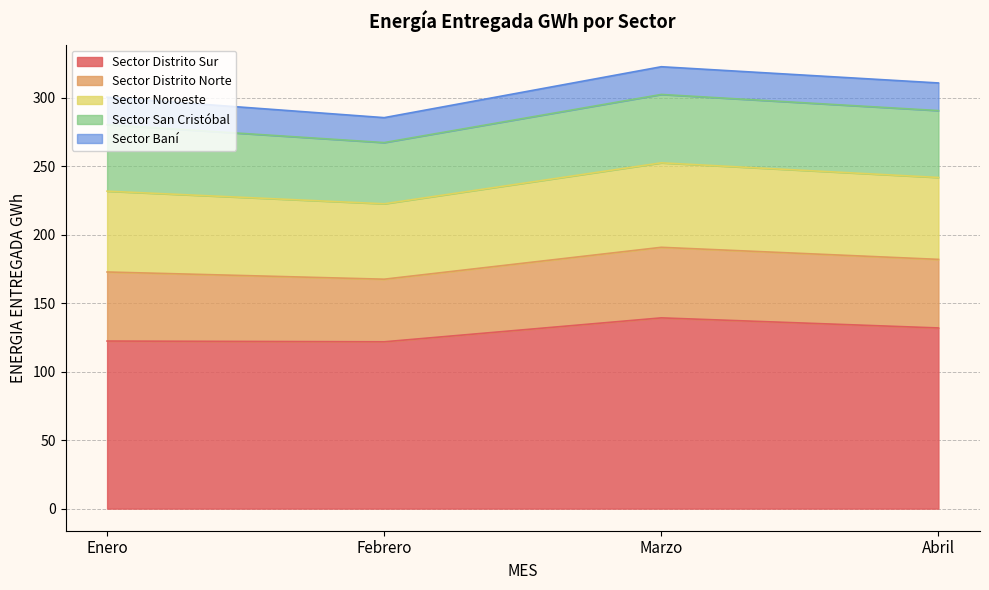

What is the difference between the second highest and minimum values in the Sector Baní series?

2.0